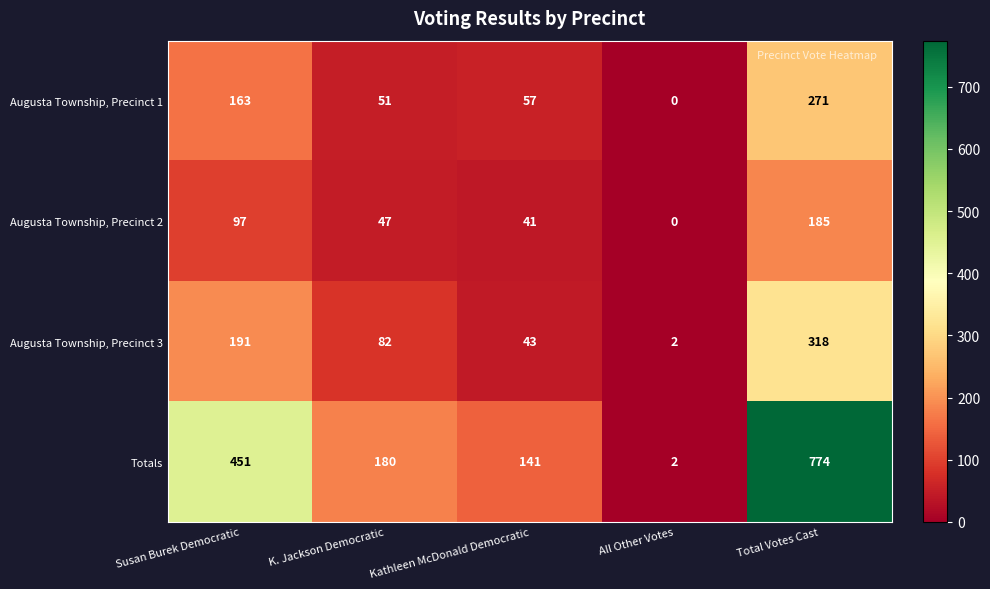

At which label does Augusta Township, Precinct 2 first exceed 47?

Susan Burek Democratic